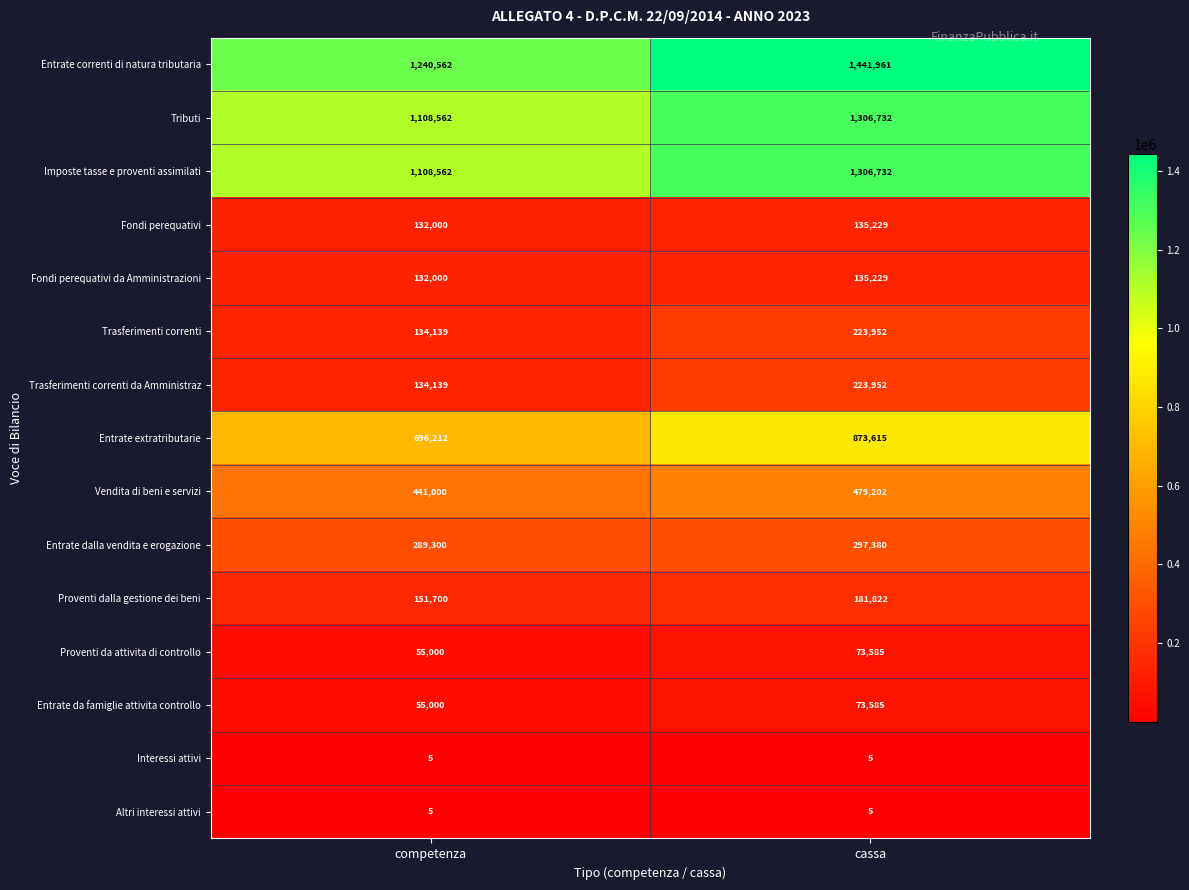

Reading left to right, extract all data points from this chart.

Entrate correnti di natura tributaria: 1240562	1441961
Tributi: 1108562	1306732
Imposte tasse e proventi assimilati: 1108562	1306732
Fondi perequativi: 132000	135229
Fondi perequativi da Amministrazioni: 132000	135229
Trasferimenti correnti: 134139	223952
Trasferimenti correnti da Amministraz: 134139	223952
Entrate extratributarie: 696212	873615
Vendita di beni e servizi: 441000	479202
Entrate dalla vendita e erogazione: 289300	297380
Proventi dalla gestione dei beni: 151700	181822
Proventi da attivita di controllo: 55000	73585
Entrate da famiglie attivita controllo: 55000	73585
Interessi attivi: 5	5
Altri interessi attivi: 5	5